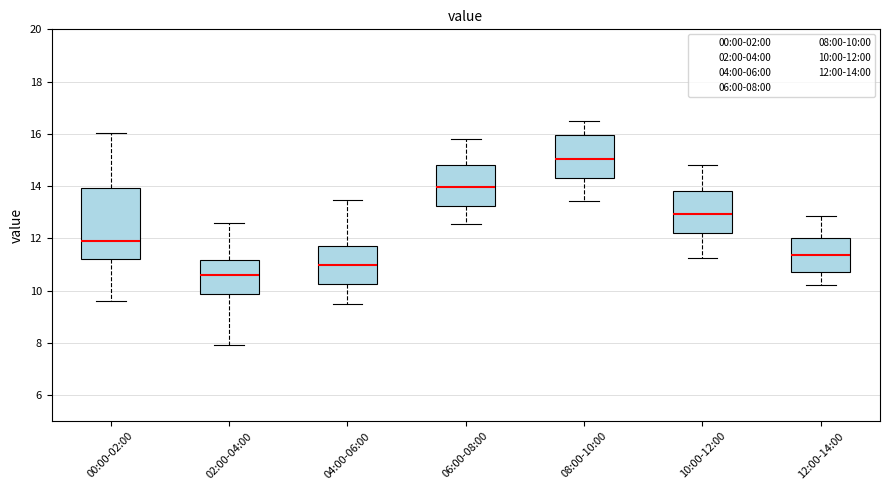

Where does the median line of the box for 00:00-02:00 sit on the y-axis? The values are not printed on the chart, so give them approximately, as read against the axis.

12.0